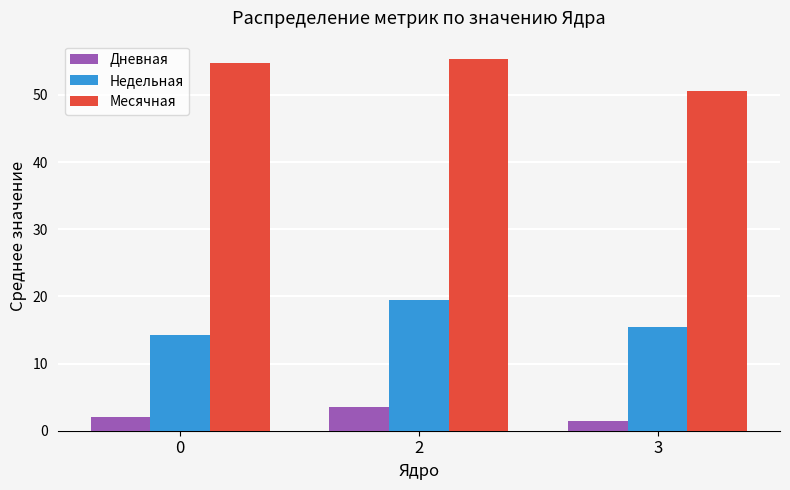

Rank the categories by Месячная value from lowest to highest.

3, 0, 2